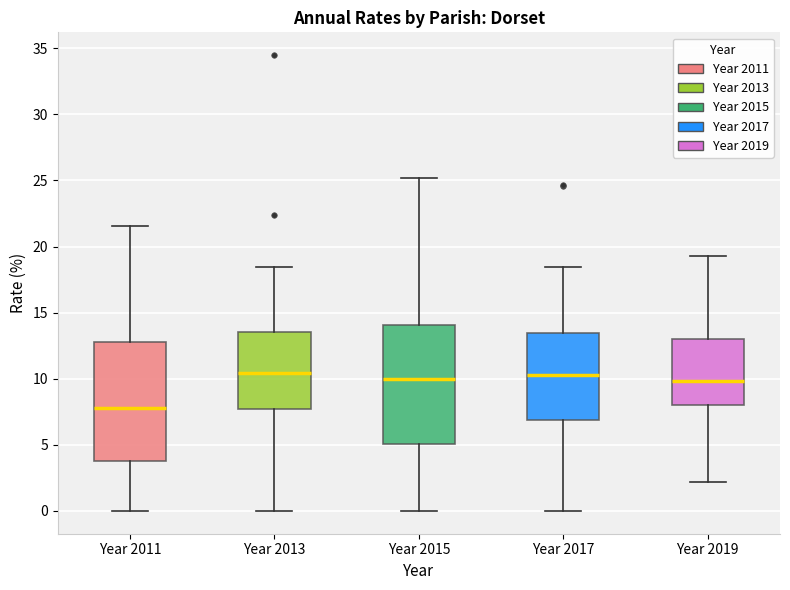

Where does the upper whisker of the box for Year 2011 end on the y-axis? The values are not printed on the chart, so give them approximately, as read against the axis.

21.5